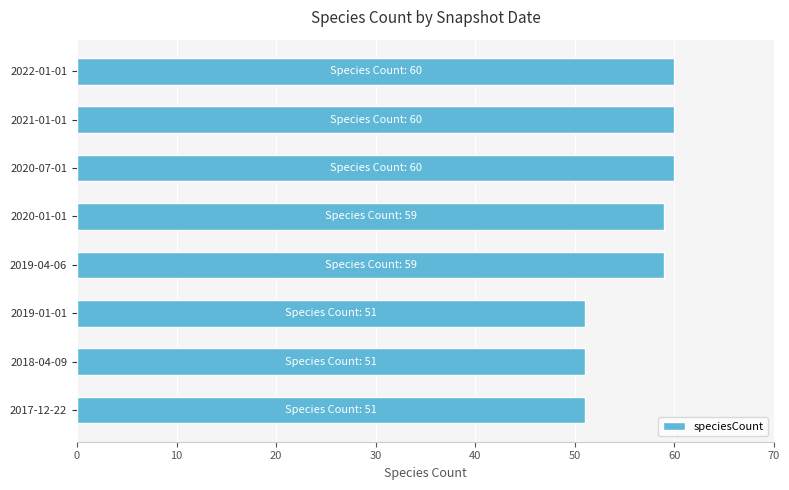

What is the sum of the values at 2018-04-09 and 2017-12-22?

102